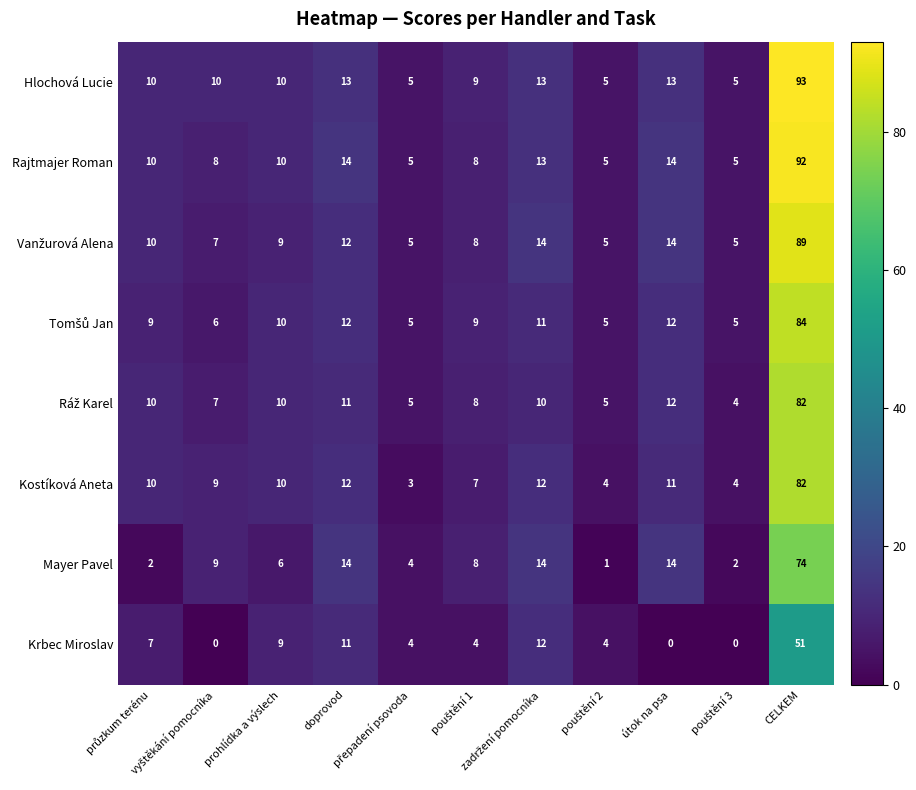

At which category is the sum across all series the highest?

CELKEM